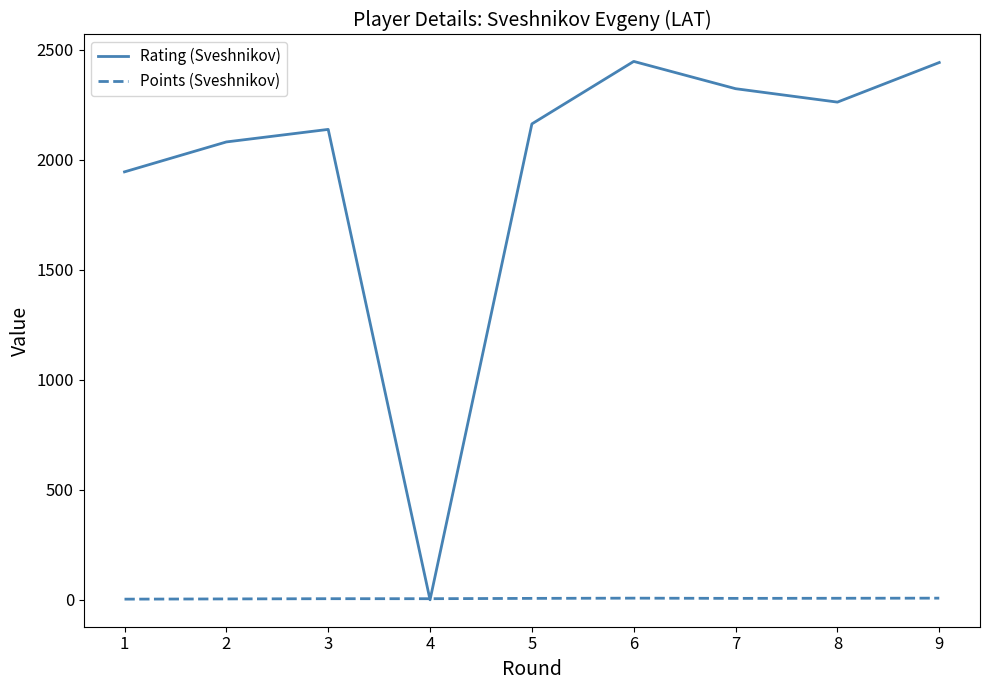

Which series has the largest total across all categories?

Rating (Sveshnikov)